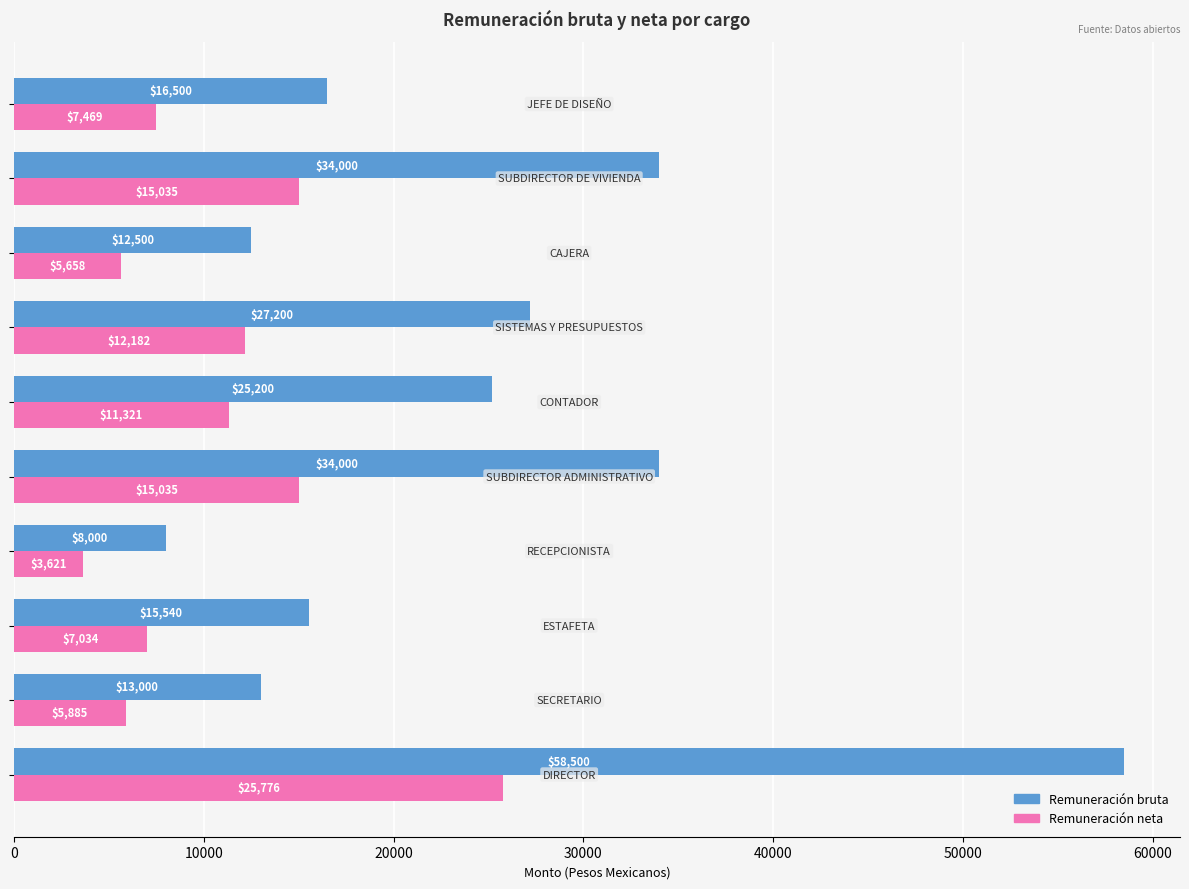

What is the sum of all Remuneración bruta values?

244440.0